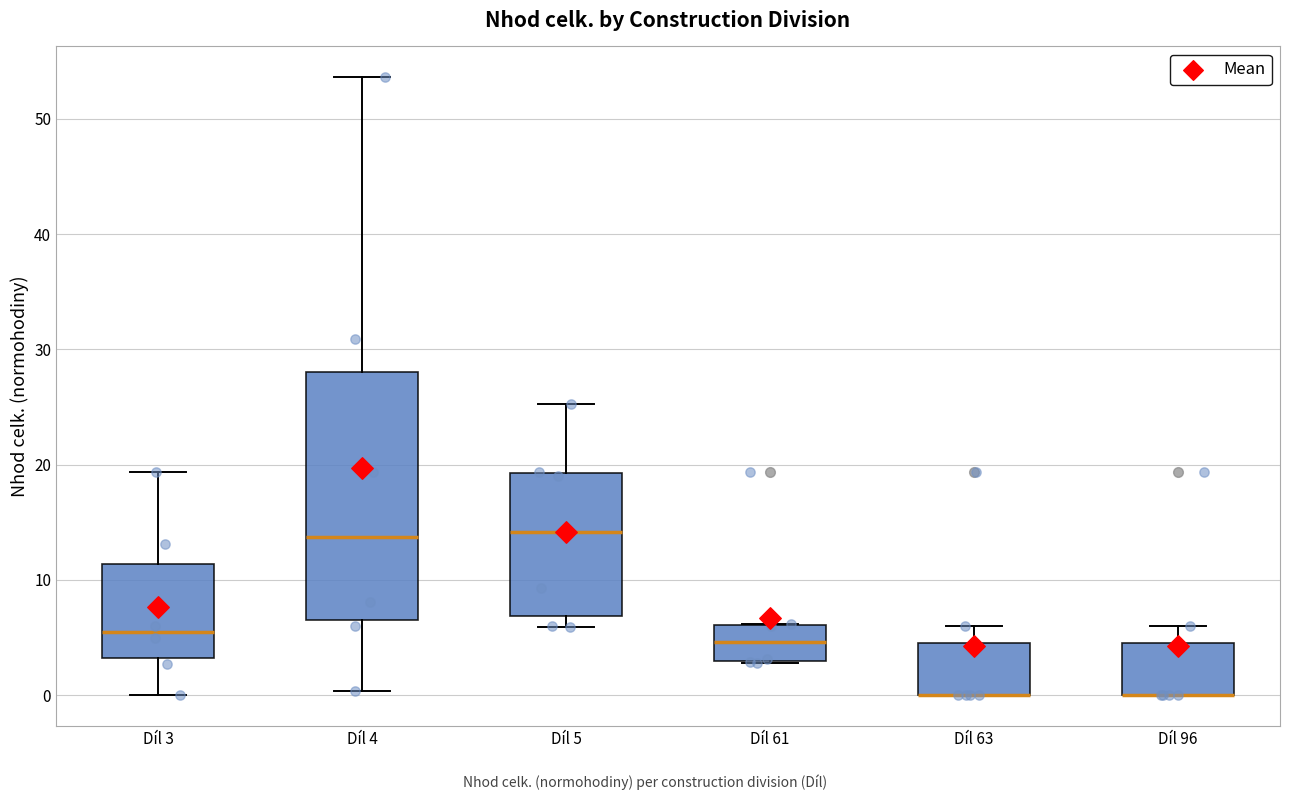

Reading left to right, transcribe this box plot: for each box, give where its median line is, the range the box spans, and where its two whiskers end, as read against the y-axis. The values are not printed on the chart, so give them approximately, as read against the axis.

Díl 3: median 5, box 3 to 11, whiskers 0 to 19
Díl 4: median 14, box 7 to 28, whiskers 0 to 54
Díl 5: median 14, box 7 to 19, whiskers 6 to 25
Díl 61: median 5, box 3 to 6, whiskers 3 to 6
Díl 63: median 0 (drawn on the box's lower edge), box 0 to 5, whiskers 0 to 6
Díl 96: median 0 (drawn on the box's lower edge), box 0 to 5, whiskers 0 to 6